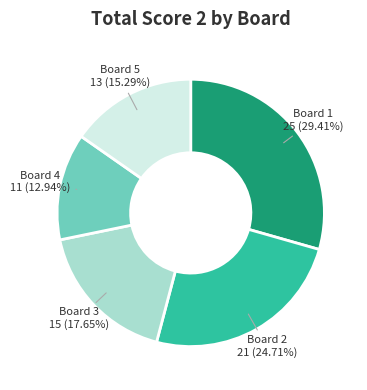

Combined, do Board 4 and Board 5 account for over 50%?

No